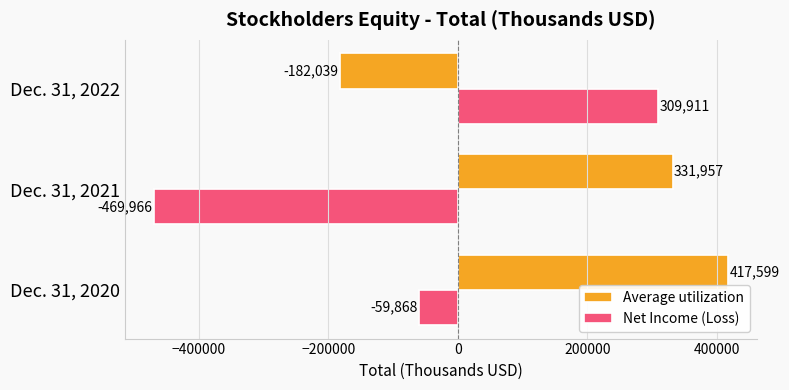

At Dec. 31, 2021, list the series in order from smallest to largest.

Net Income (Loss), Average utilization